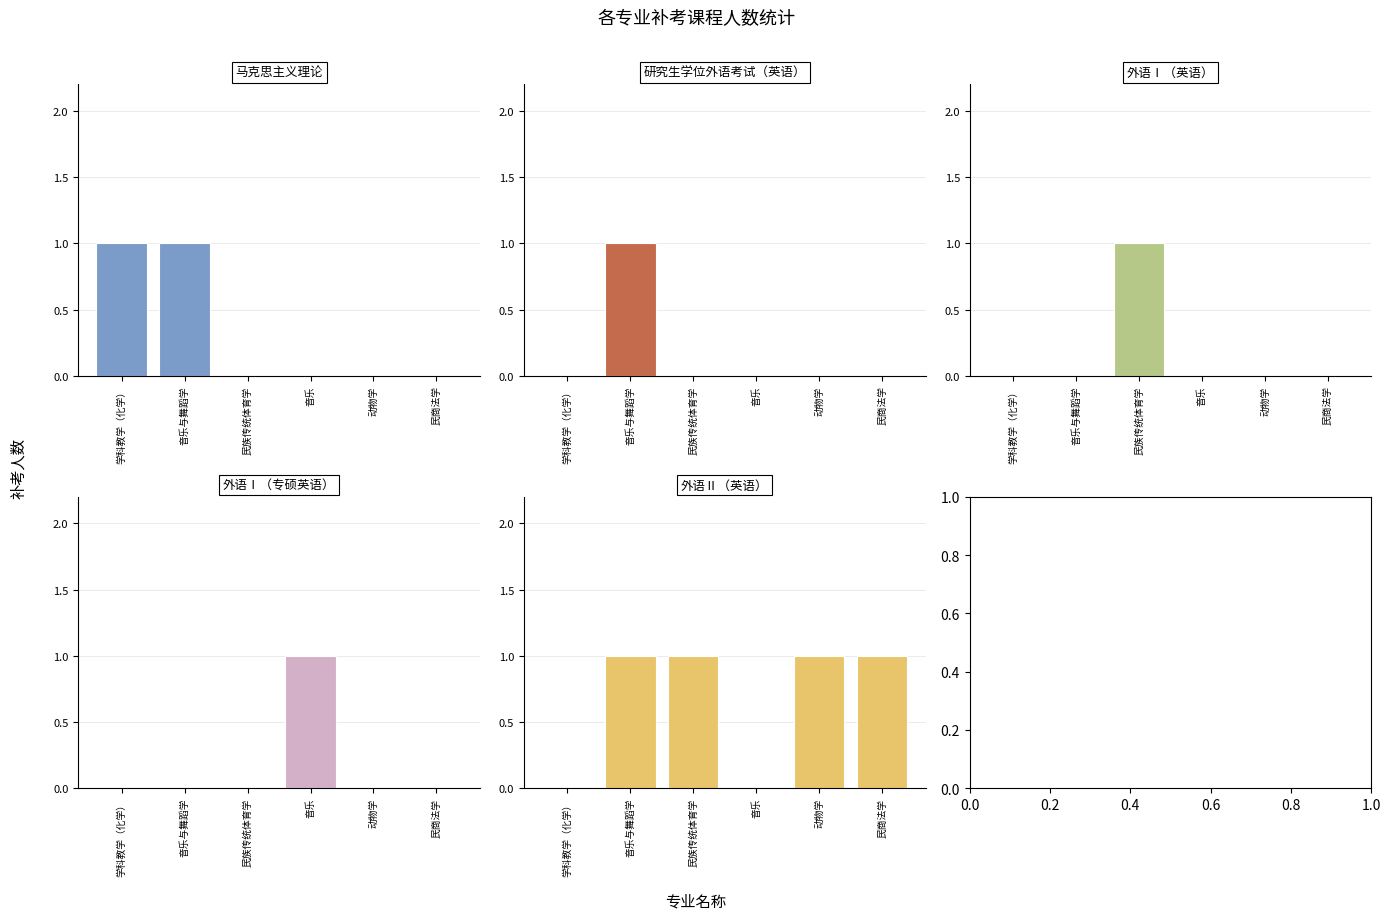

Is it true that 外语Ⅱ（英语） equals 0 at 动物学?

False